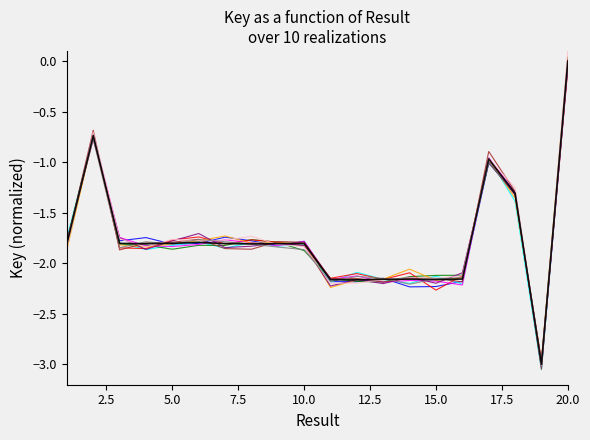

The value at 2 is -1.0. True or false?

False